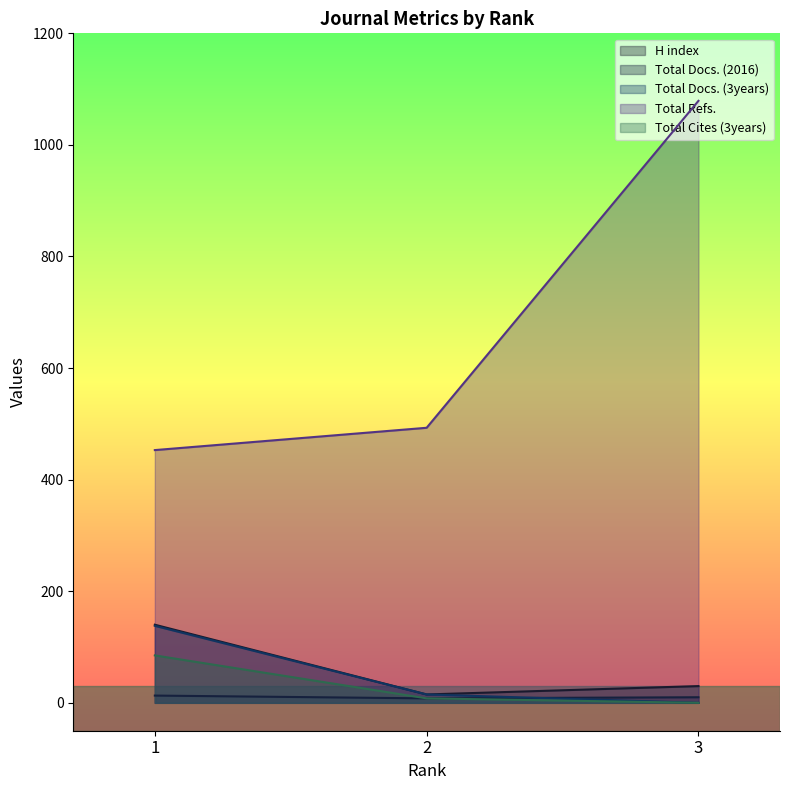

What is the difference between the highest and lowest values at 3?

1079